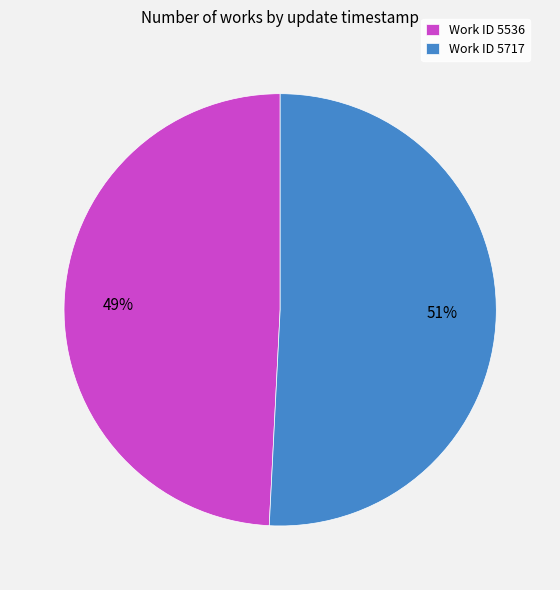

Rank the categories by value from highest to lowest.

Work ID 5717, Work ID 5536